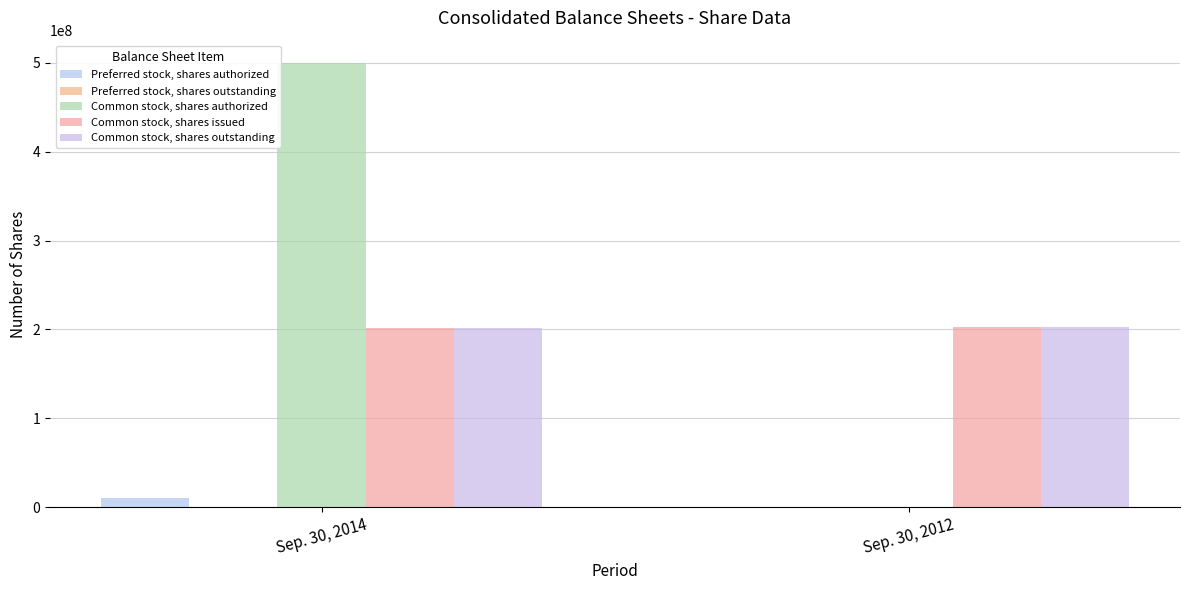

How many distinct data groups are displayed?

5